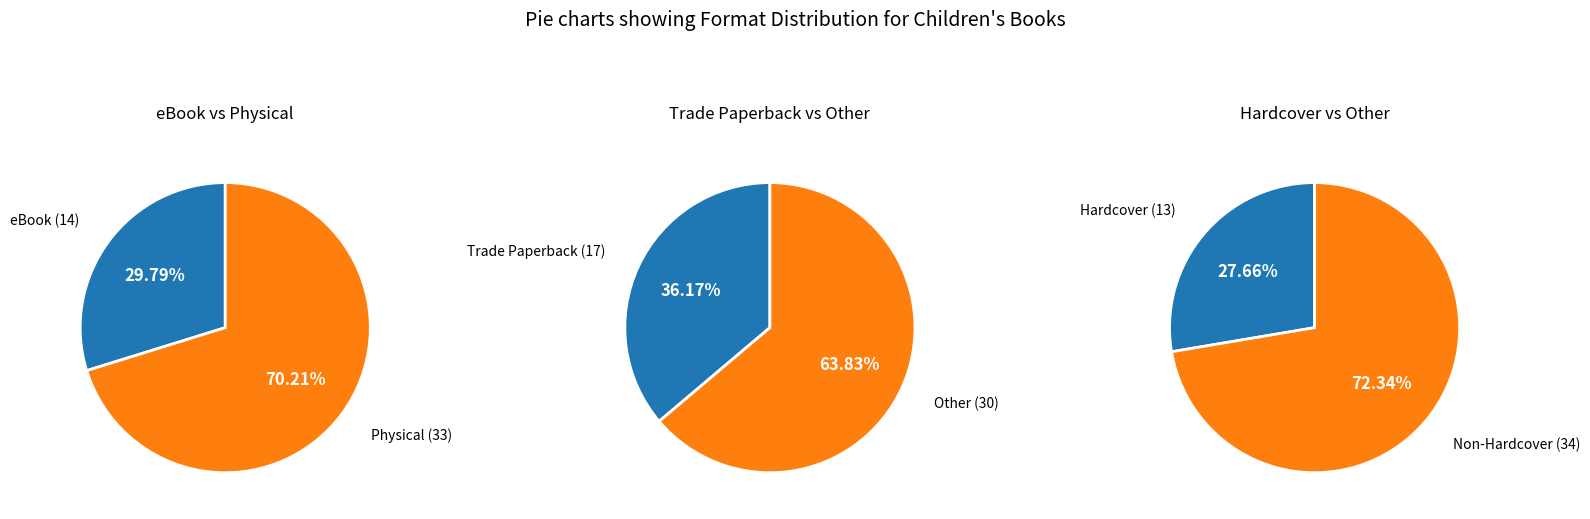

To the nearest percent, what portion does Paper Over Board represent?

2%